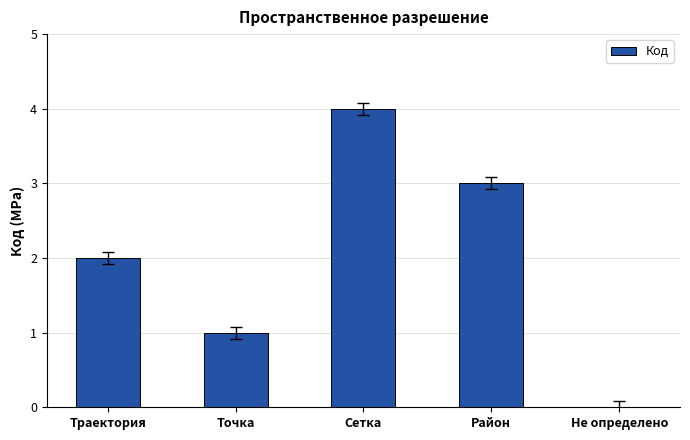

What is the ratio of the value at Траектория to the value at Точка?

2.0